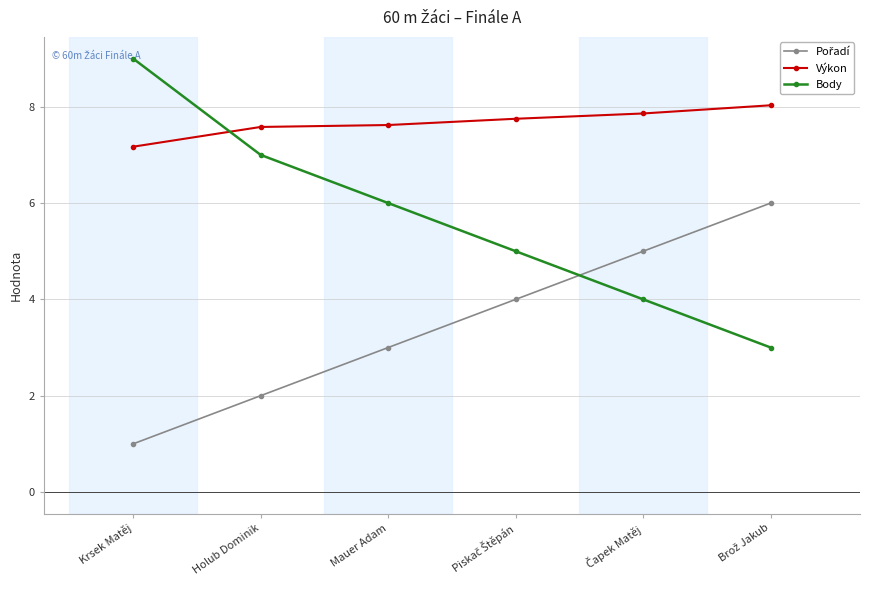

How many distinct data groups are displayed?

3